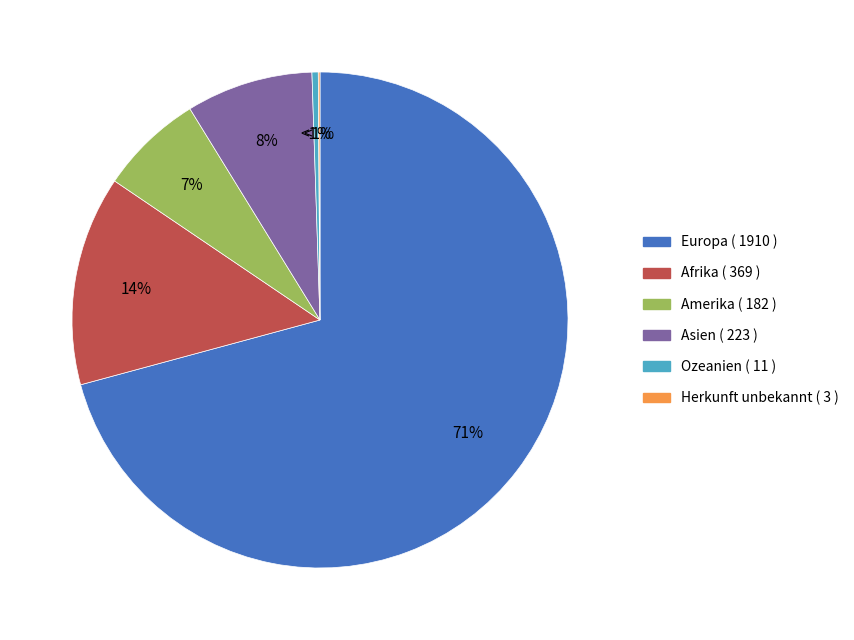

True or false: Ozeanien accounts for 1% of the total.

False